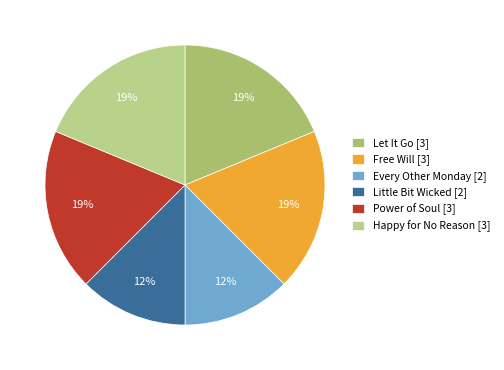

Is it true that Happy for No Reason is 11% of the pie?

False